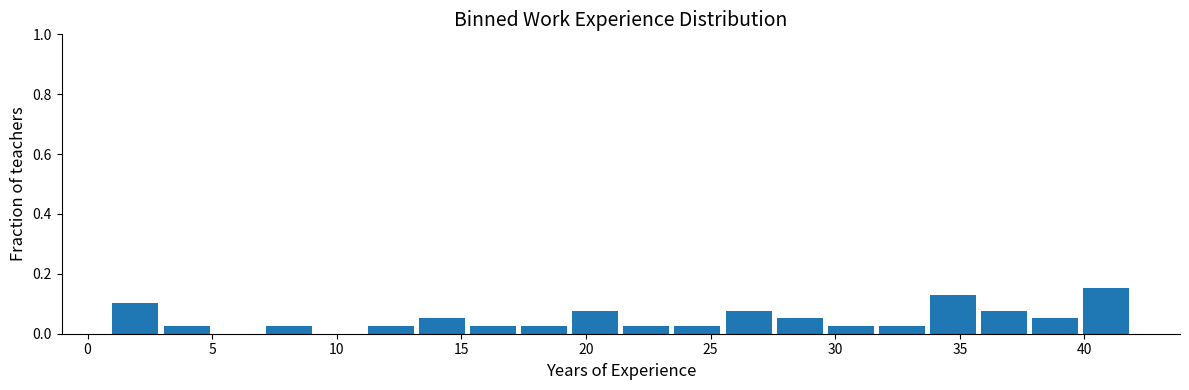

Reading left to right, list every bar in this chart as the range it spans on the x-axis followed by its height. Neither the bar edges nor the heights are printed on the chart, so give them approximately, as read against the axes.

1.00 to 3.05: 0.10
3.05 to 5.10: 0.02
5.10 to 7.15: 0
7.15 to 9.20: 0.02
9.20 to 11.25: 0
11.25 to 13.30: 0.02
13.30 to 15.35: 0.06
15.35 to 17.40: 0.02
17.40 to 19.45: 0.02
19.45 to 21.50: 0.08
21.50 to 23.55: 0.02
23.55 to 25.60: 0.02
25.60 to 27.65: 0.08
27.65 to 29.70: 0.06
29.70 to 31.75: 0.02
31.75 to 33.80: 0.02
33.80 to 35.85: 0.12
35.85 to 37.90: 0.08
37.90 to 39.95: 0.06
39.95 to 42.00: 0.16